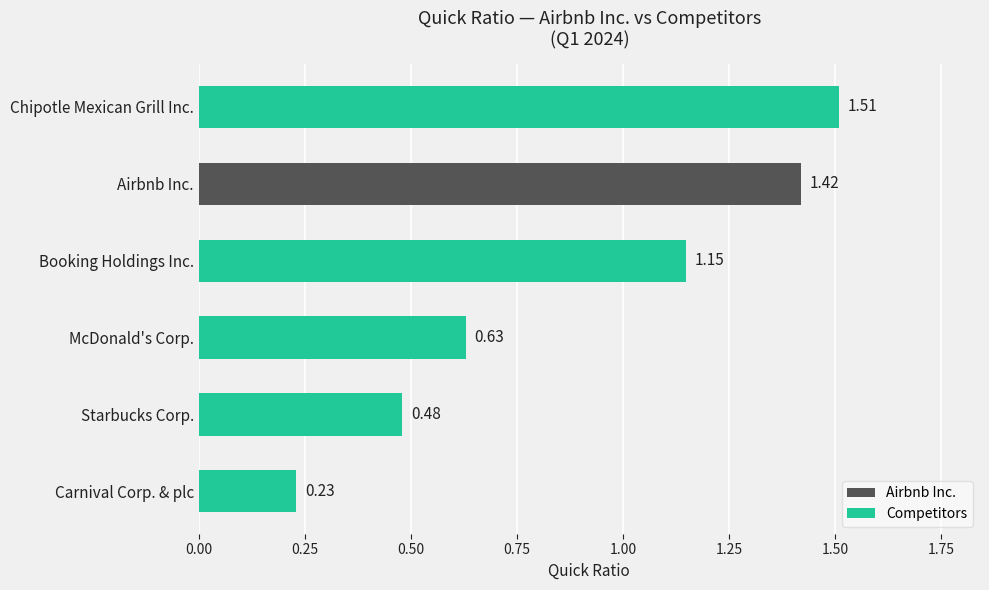

Are the bars horizontal?

Yes